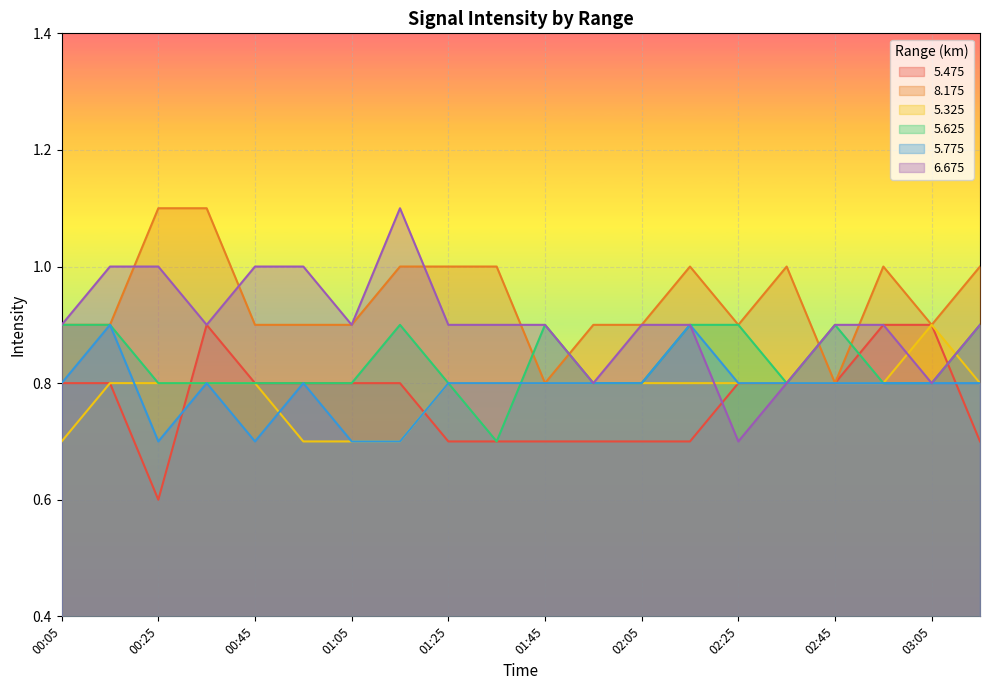

Which series ends up on top after the final intersection of 5.325 and 5.625?

5.625